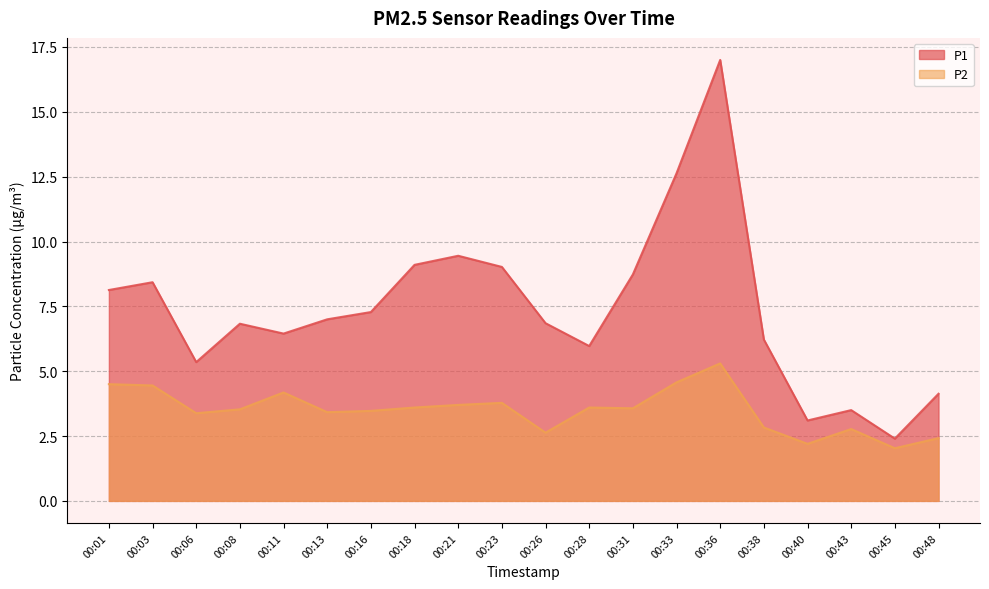

Which has a higher value, 00:45 or 00:03?

00:03